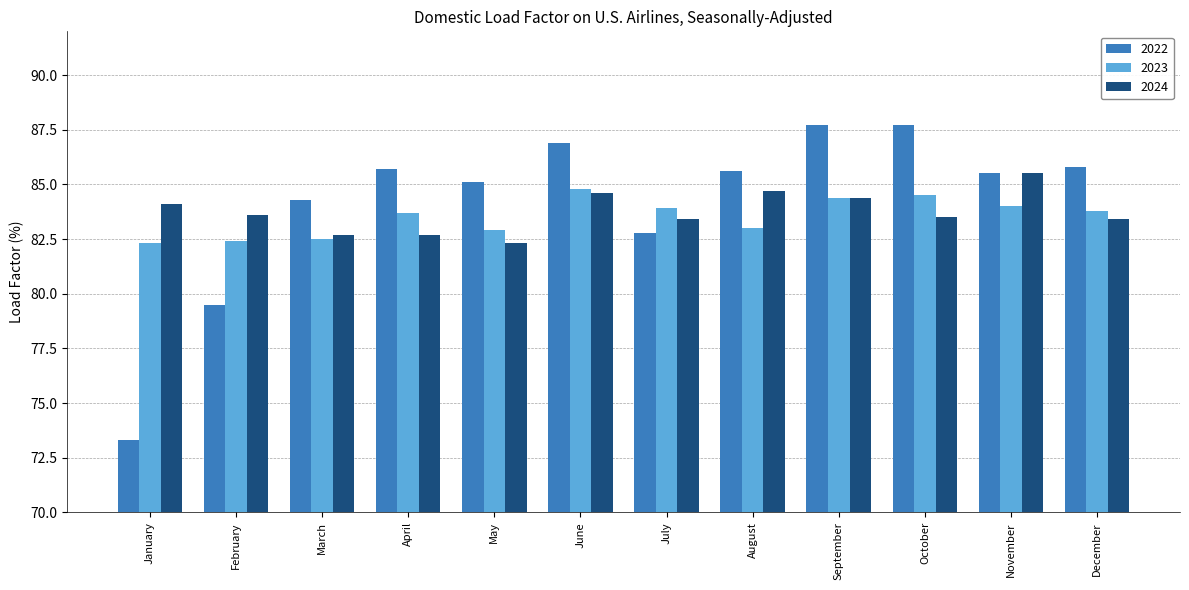

Reading left to right, what are all the values shown in this chart?

2022: January=73.3	February=79.5	March=84.3	April=85.7	May=85.1	June=86.9	July=82.8	August=85.6	September=87.7	October=87.7	November=85.5	December=85.8
2023: January=82.3	February=82.4	March=82.5	April=83.7	May=82.9	June=84.8	July=83.9	August=83.0	September=84.4	October=84.5	November=84.0	December=83.8
2024: January=84.1	February=83.6	March=82.7	April=82.7	May=82.3	June=84.6	July=83.4	August=84.7	September=84.4	October=83.5	November=85.5	December=83.4